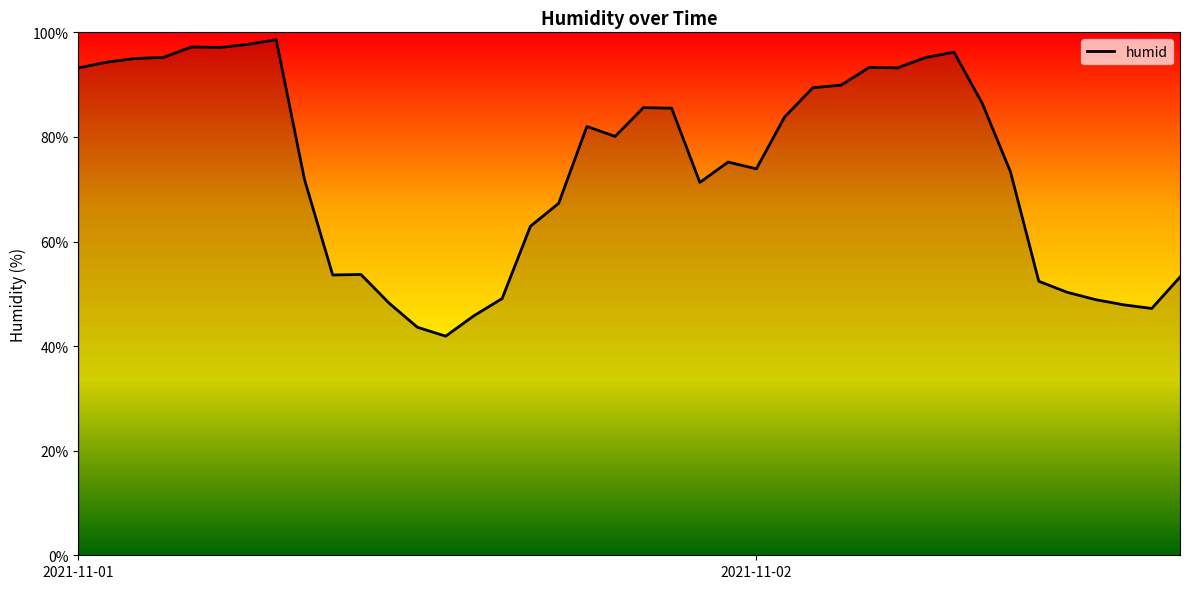

What is the difference between the maximum and minimum values?

56.7